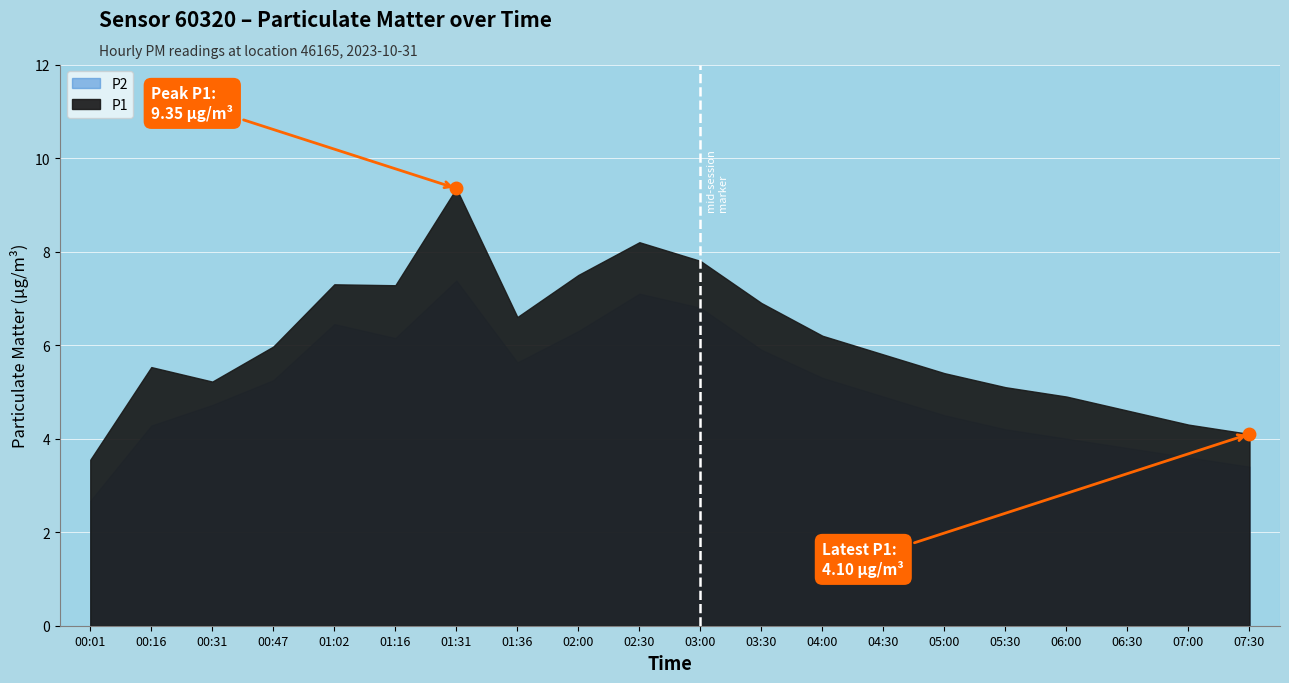

Reading left to right, transcribe all the data shown in this chart.

P1: 3.5	5.5	5.2	6.0	7.3	7.3	9.3	6.6	7.5	8.2	7.8	6.9	6.2	5.8	5.4	5.1	4.9	4.6	4.3	4.1
P2: 2.7	4.3	4.7	5.2	6.5	6.2	7.4	5.6	6.3	7.1	6.8	5.9	5.3	4.9	4.5	4.2	4.0	3.8	3.6	3.4